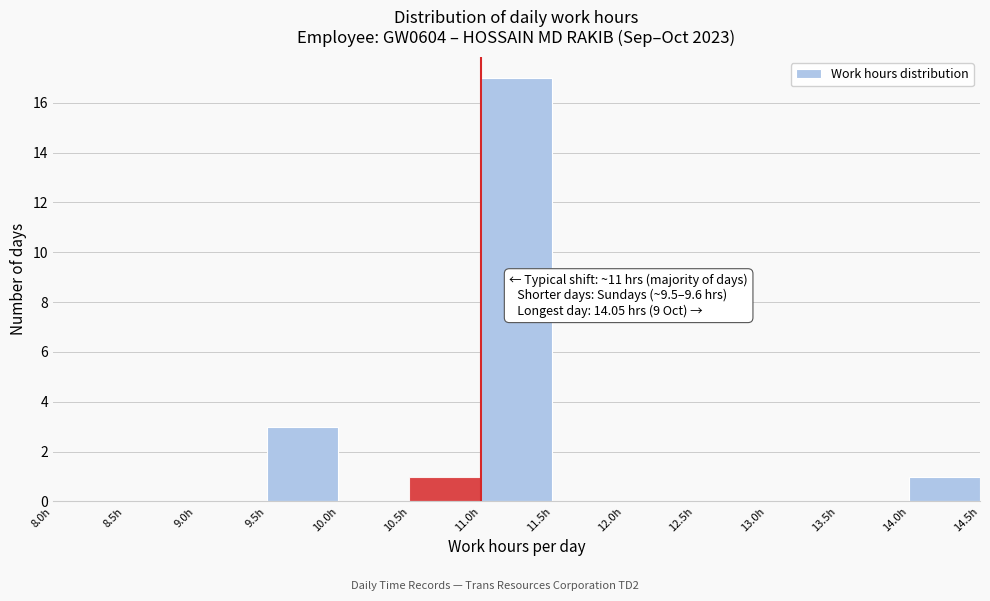

Which range on the x-axis has the tallest bar?

11.0 to 11.5